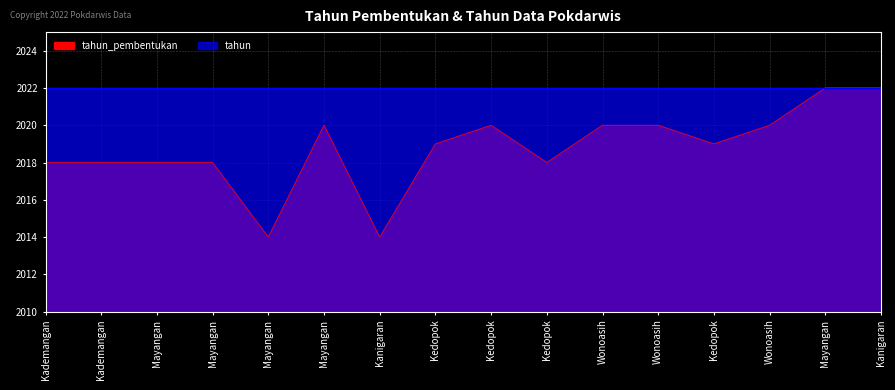

At which category does the data reach its first local peak?

Mayangan